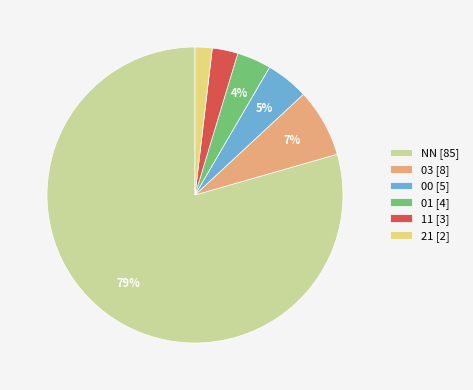

Is the sum of 03 [8] and 11 [3] greater than half?

No